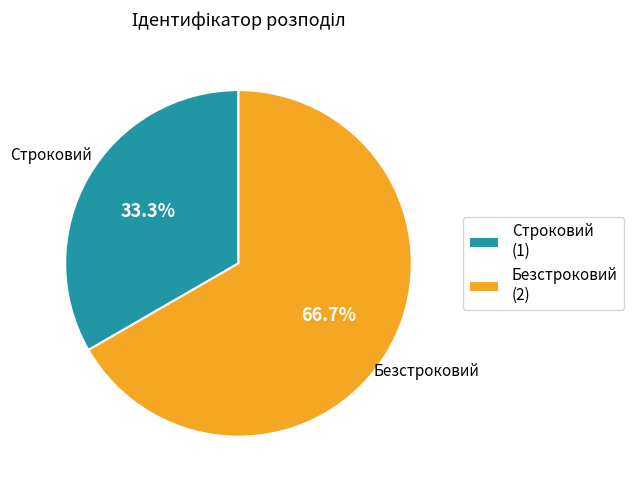

Which category has the smallest portion of the pie?

Строковий